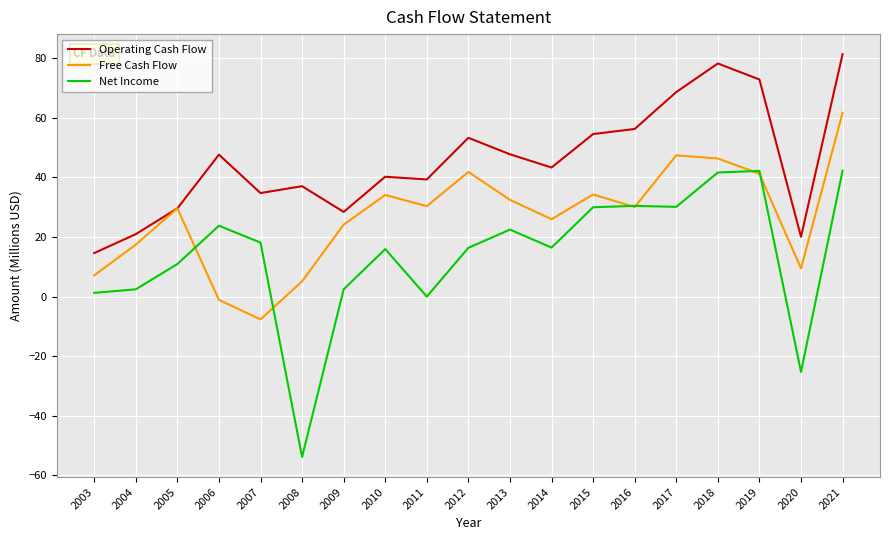

Between 2006 and 2015, which series saw the biggest shift?

Free Cash Flow